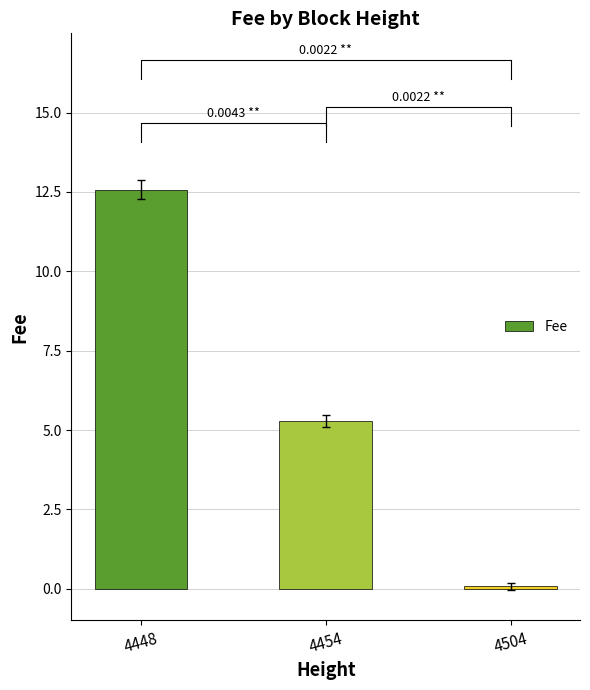

List the labels in order of value, largest first.

4448, 4454, 4504